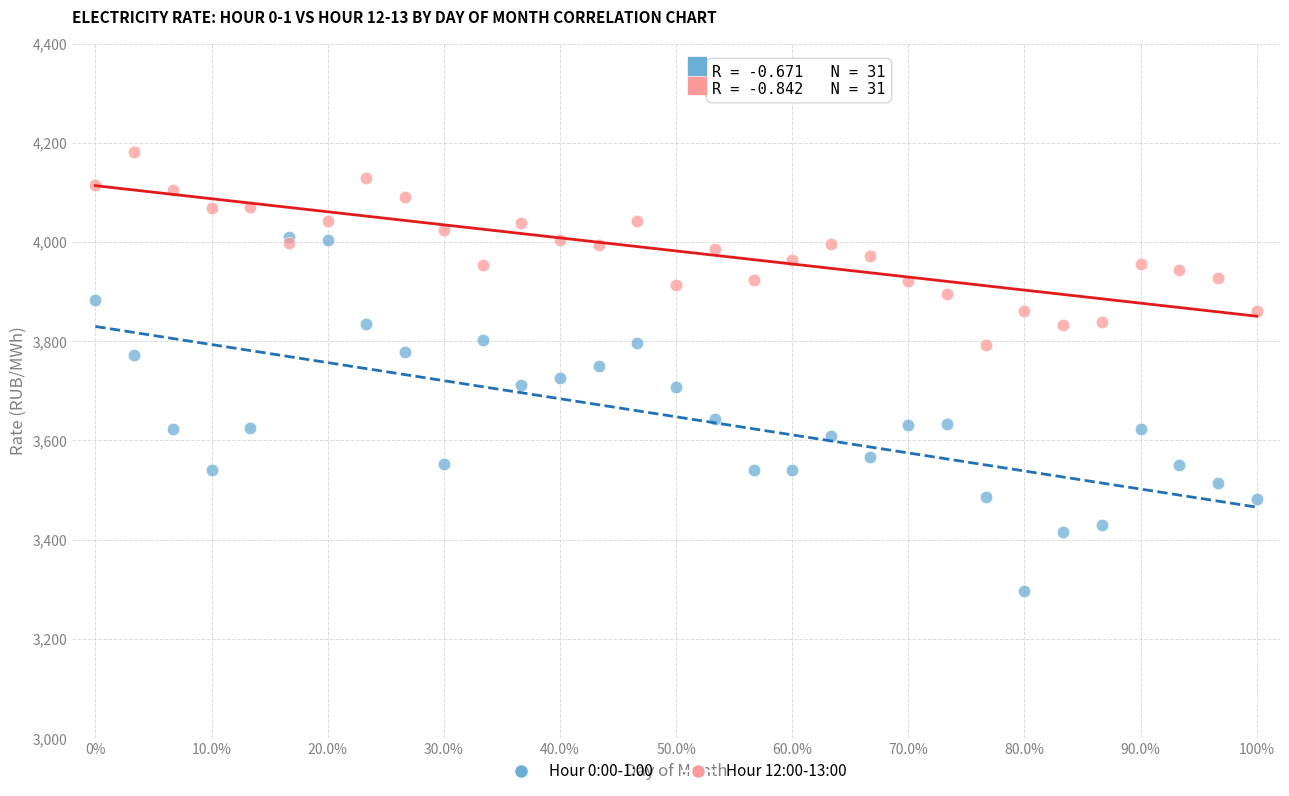

What are all the series names shown in the legend?

Hour 0:00-1:00, Hour 12:00-13:00